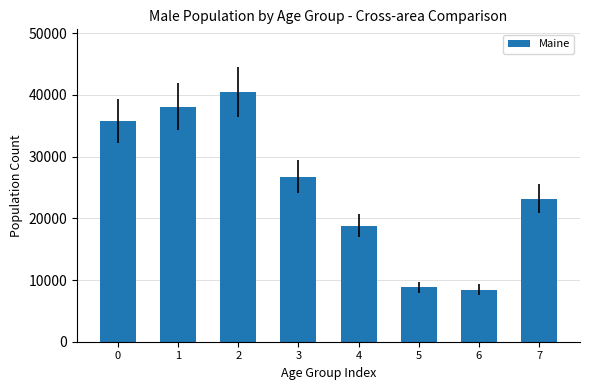

What is the difference between the maximum and minimum values?

32059